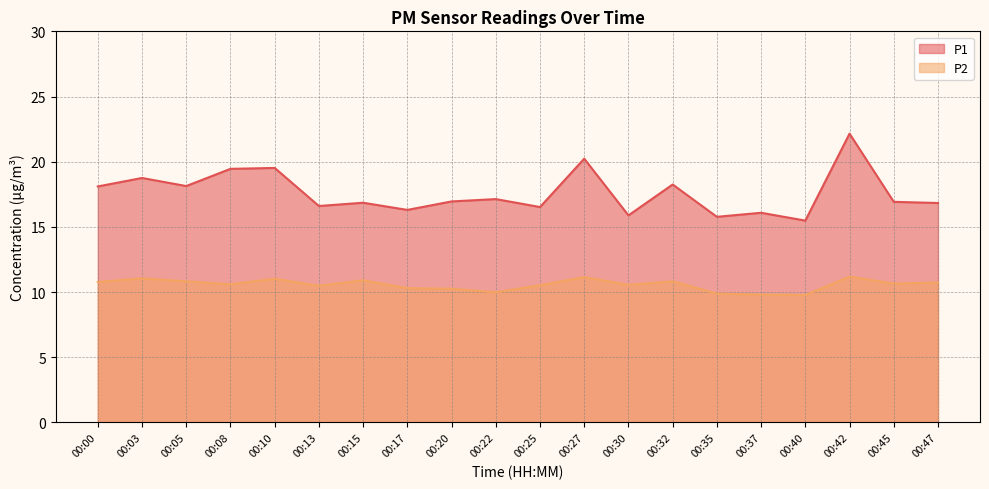

List the series in order of their overall mean, highest first.

P1, P2